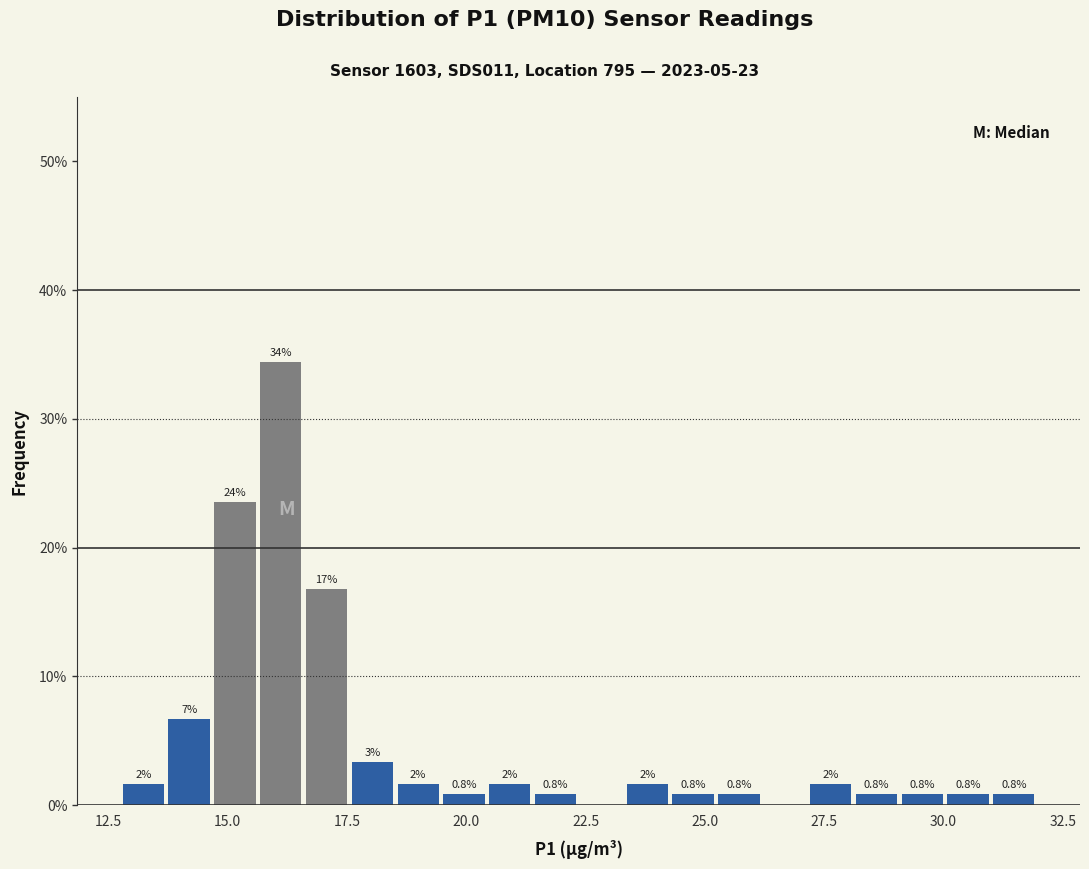

Read against the x-axis, roughly where is the centre of the tallest bar?

16.0